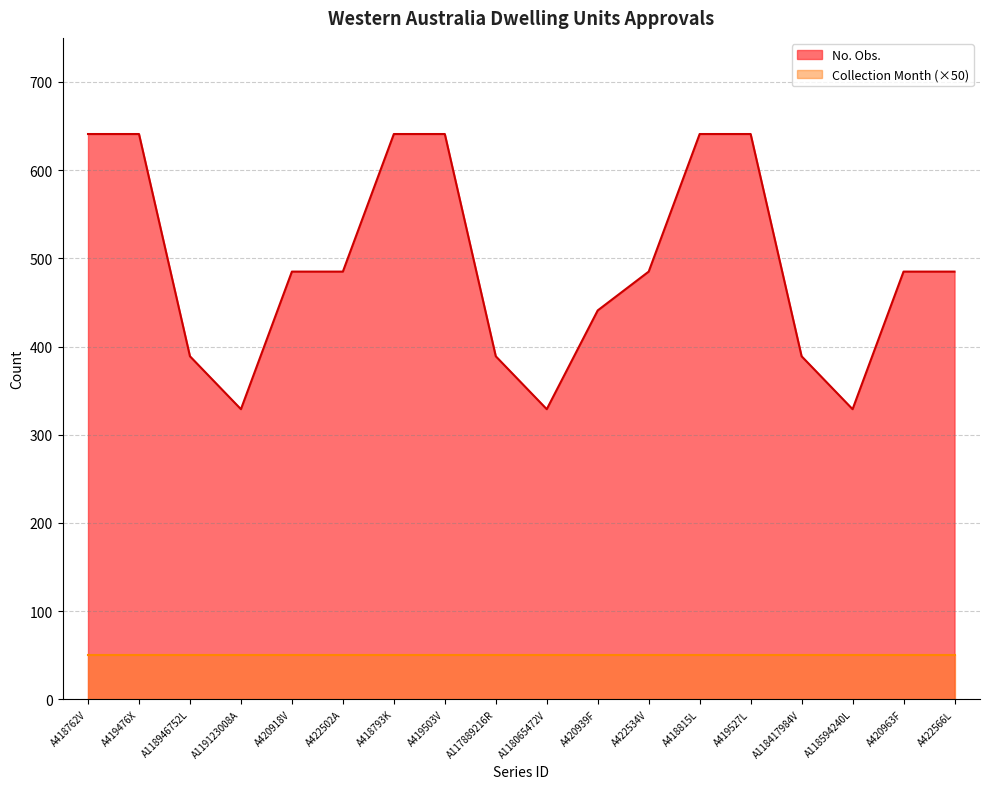

Reading left to right, transcribe all the data shown in this chart.

A418762V=641	A419476X=641	A118946752L=389	A119123008A=329	A420918V=485	A422502A=485	A418793K=641	A419503V=641	A117889216R=389	A118065472V=329	A420939F=441	A422534V=485	A418815L=641	A419527L=641	A118417984V=389	A118594240L=329	A420963F=485	A422566L=485